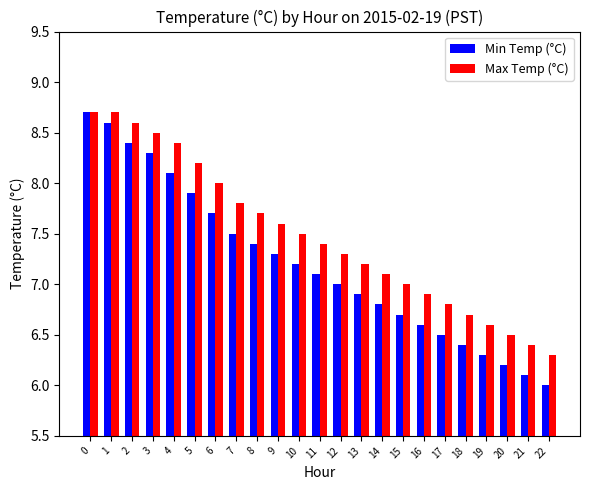

What is the total value across all series at 9?

14.9